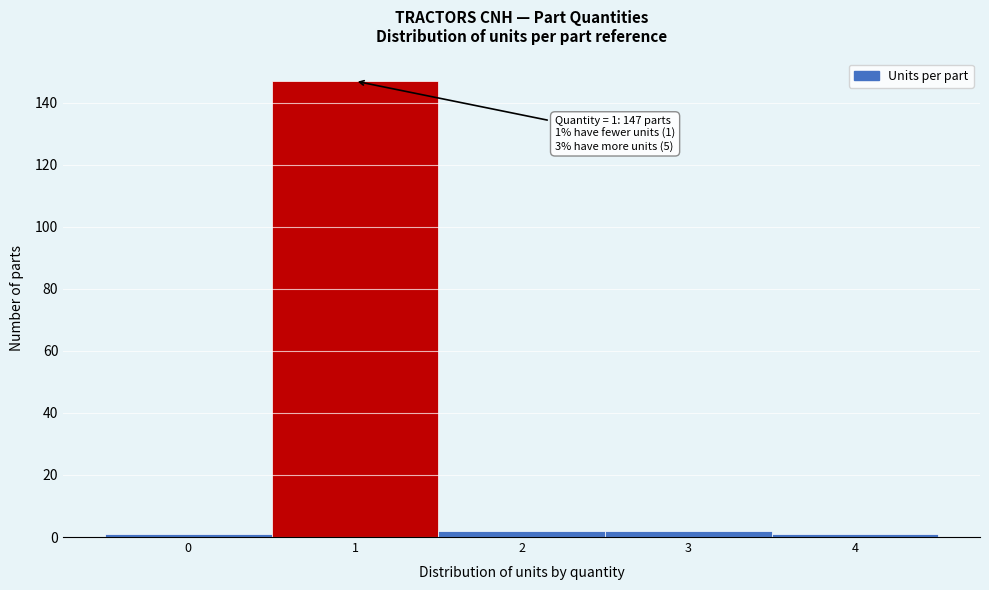

Over which range of the x-axis is the bar tallest?

0.5 to 1.5